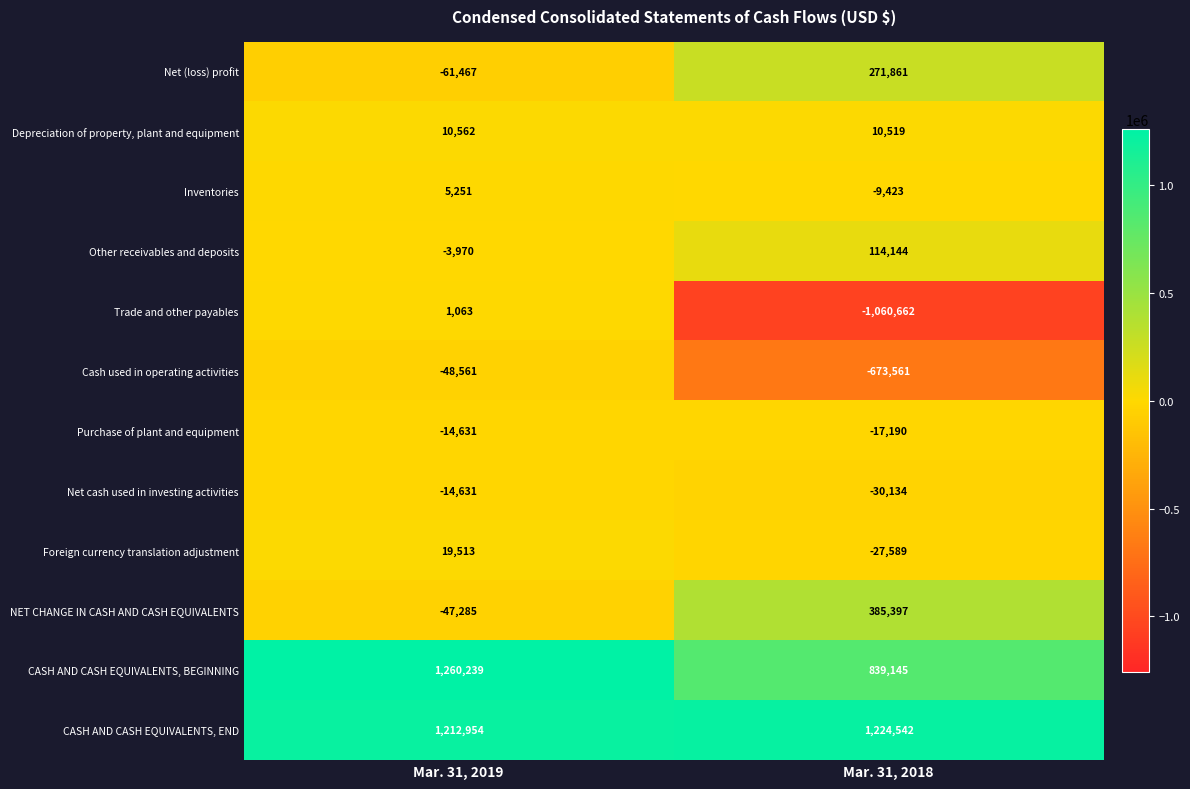

What is the sum of all Inventories values?

-4172